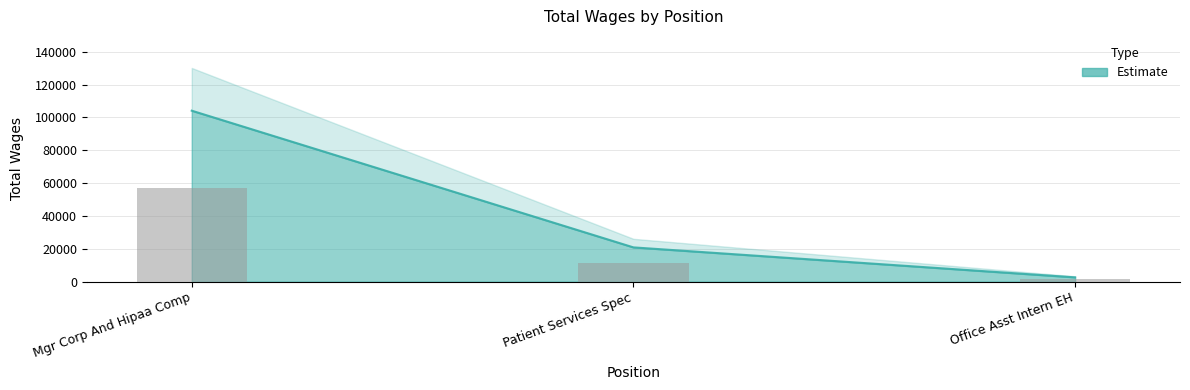

Which has a higher value, Mgr Corp And Hipaa Comp or Office Asst Intern EH?

Mgr Corp And Hipaa Comp